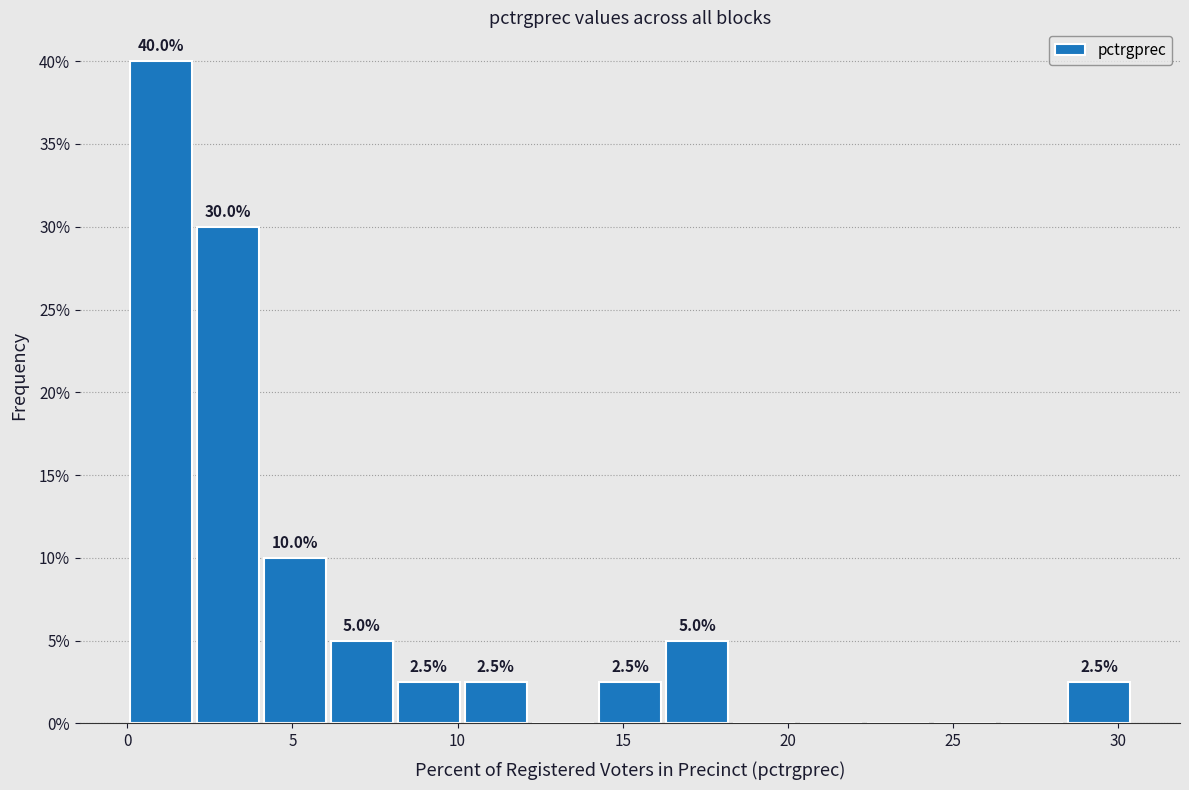

Over which range of the x-axis is the bar tallest?

0.0 to 2.0